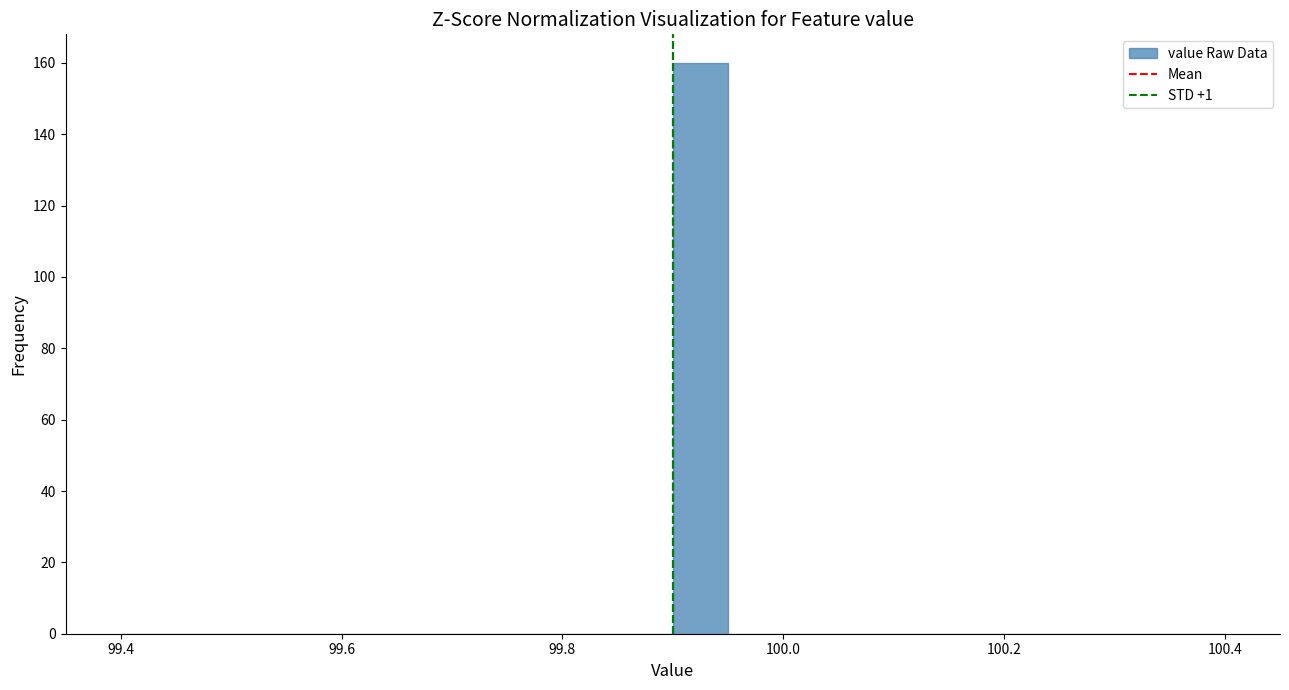

Read against the x-axis, roughly where is the centre of the tallest bar?

99.92